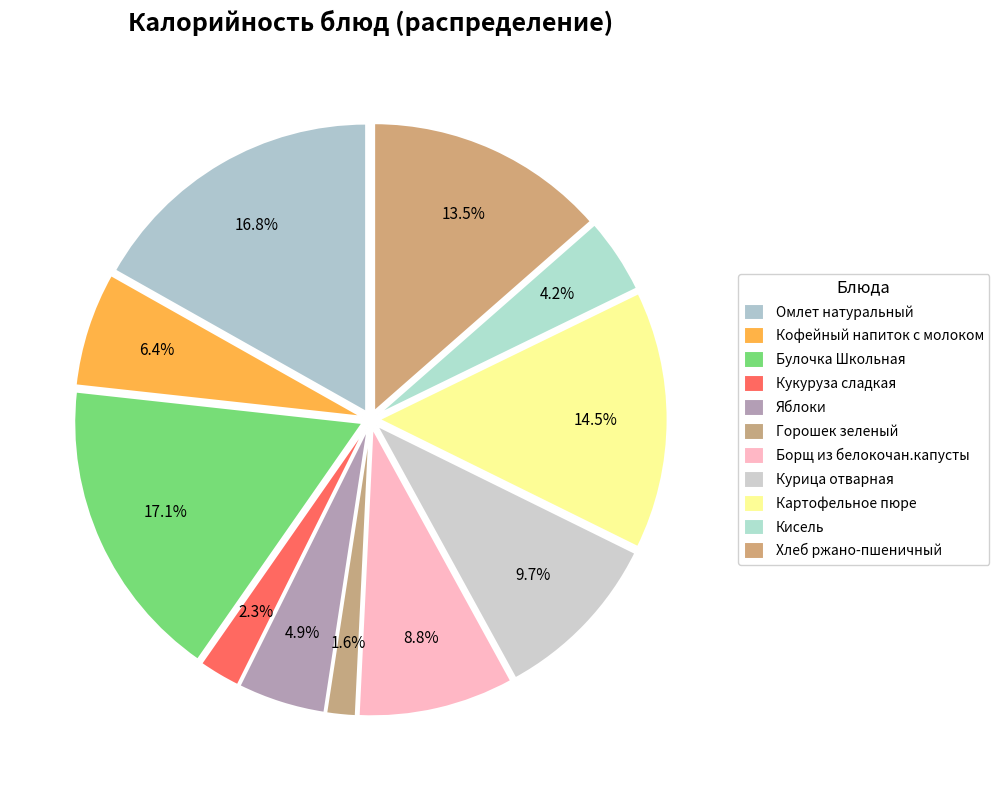

Is it true that Кофейный напиток с молоком is 6% of the pie?

True